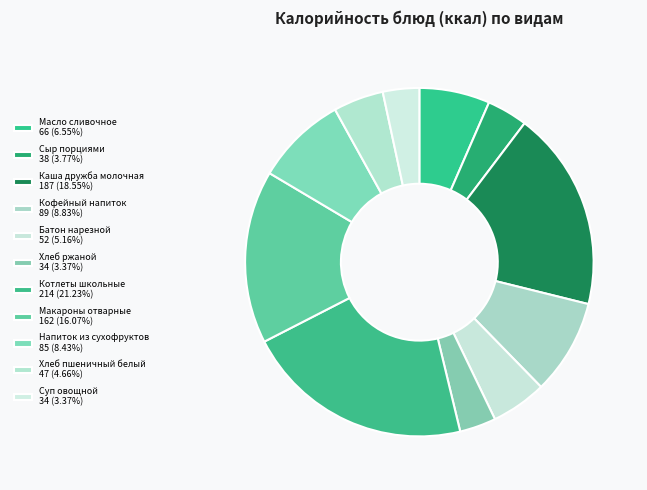

Count the number of slices in the pie.

11